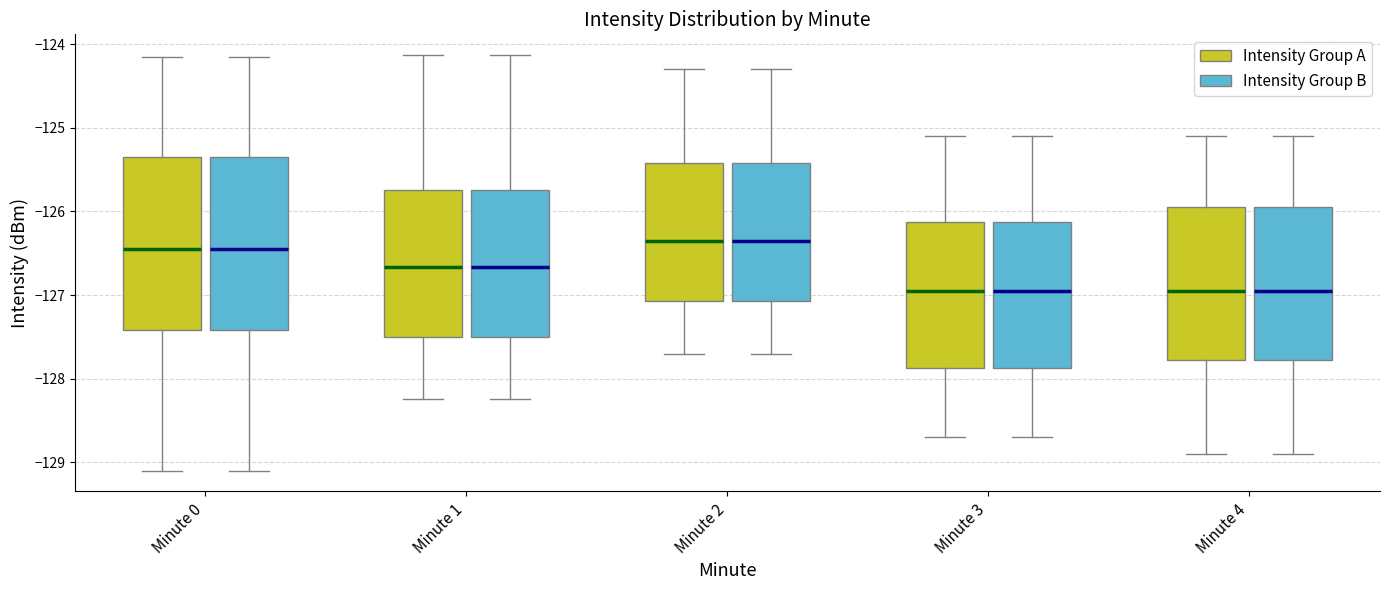

Reading left to right, transcribe this box plot: for each box, give where its median line is, the range the box spans, and where its two whiskers end, as read against the y-axis. The values are not printed on the chart, so give them approximately, as read against the axis.

Minute 0 (Intensity Group A): median -126.4, box -127.4 to -125.3, whiskers -129.1 to -124.2
Minute 0 (Intensity Group B): median -126.4, box -127.4 to -125.3, whiskers -129.1 to -124.2
Minute 1 (Intensity Group A): median -126.7, box -127.5 to -125.7, whiskers -128.2 to -124.1
Minute 1 (Intensity Group B): median -126.7, box -127.5 to -125.7, whiskers -128.2 to -124.1
Minute 2 (Intensity Group A): median -126.3, box -127.1 to -125.4, whiskers -127.7 to -124.3
Minute 2 (Intensity Group B): median -126.3, box -127.1 to -125.4, whiskers -127.7 to -124.3
Minute 3 (Intensity Group A): median -126.9, box -127.9 to -126.1, whiskers -128.7 to -125.1
Minute 3 (Intensity Group B): median -126.9, box -127.9 to -126.1, whiskers -128.7 to -125.1
Minute 4 (Intensity Group A): median -126.9, box -127.8 to -125.9, whiskers -128.9 to -125.1
Minute 4 (Intensity Group B): median -126.9, box -127.8 to -125.9, whiskers -128.9 to -125.1